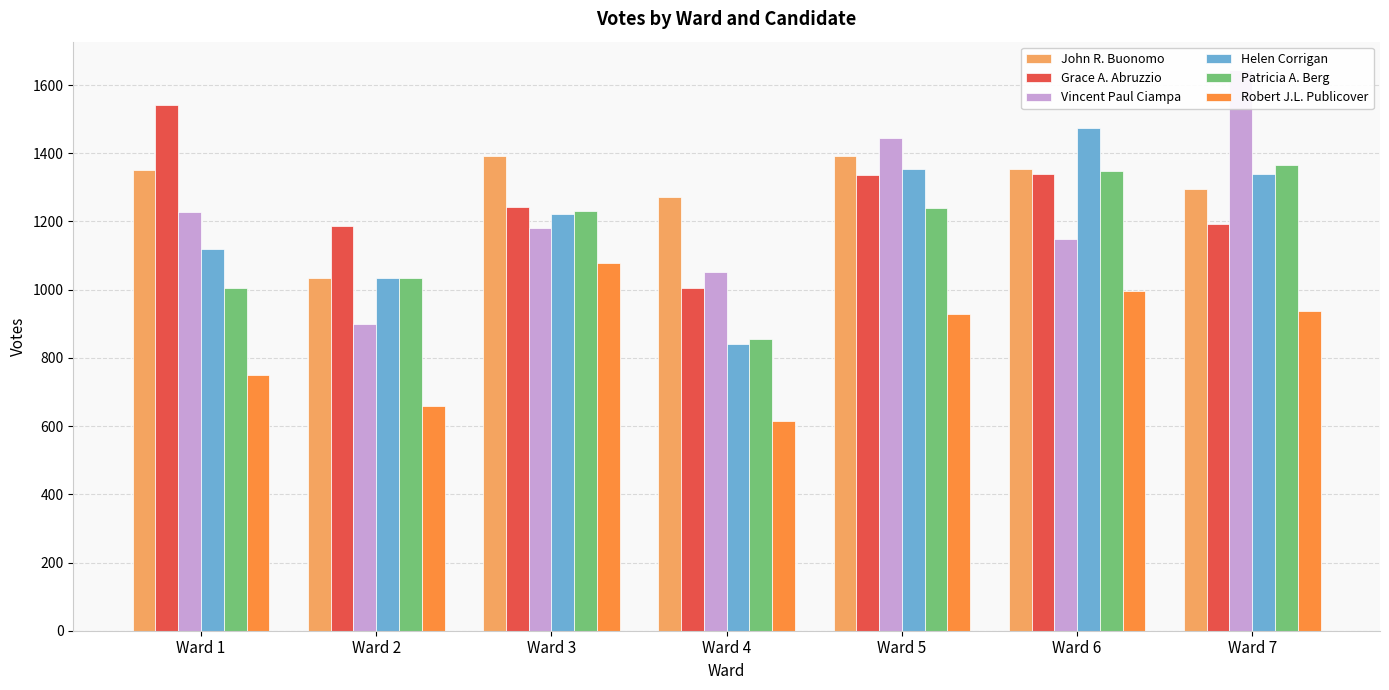

What is the difference between the Helen Corrigan values at Ward 7 and Ward 4?

496